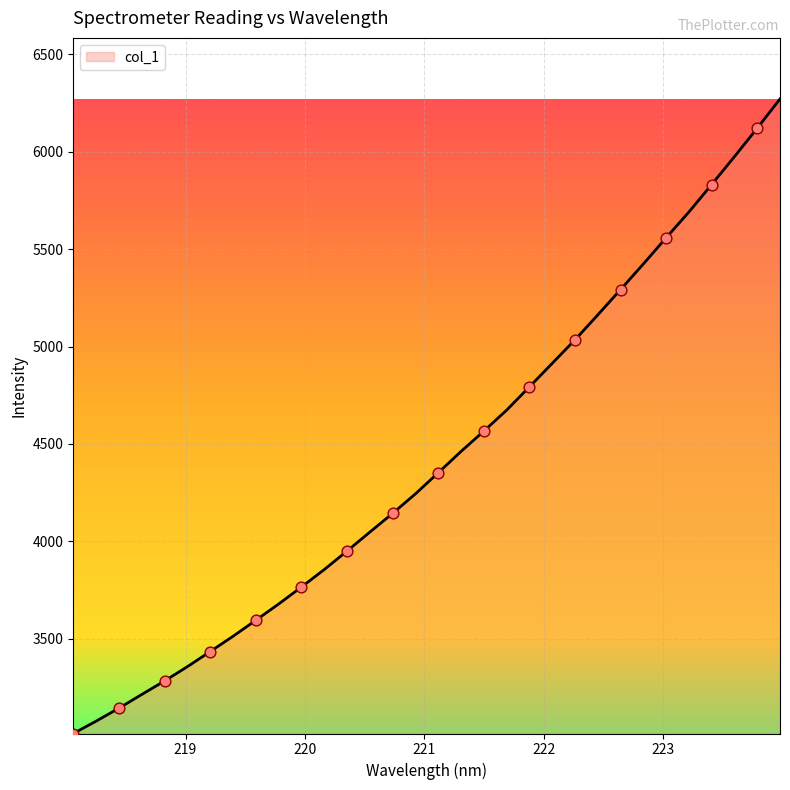

What is the smallest value displayed?

3012.5